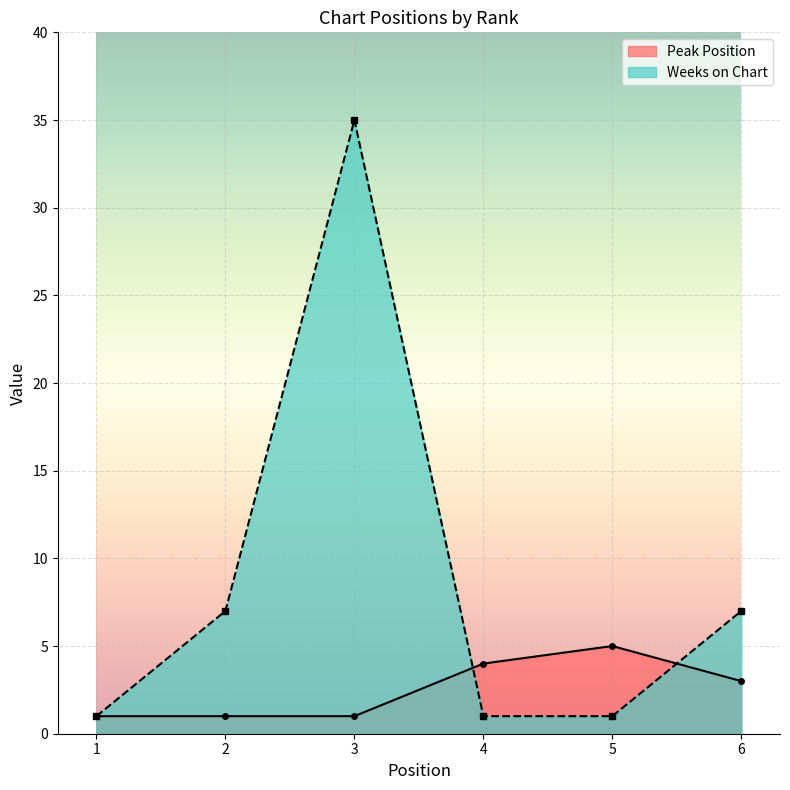

What is the sum of the Weeks on Chart values at 4 and 2?

8